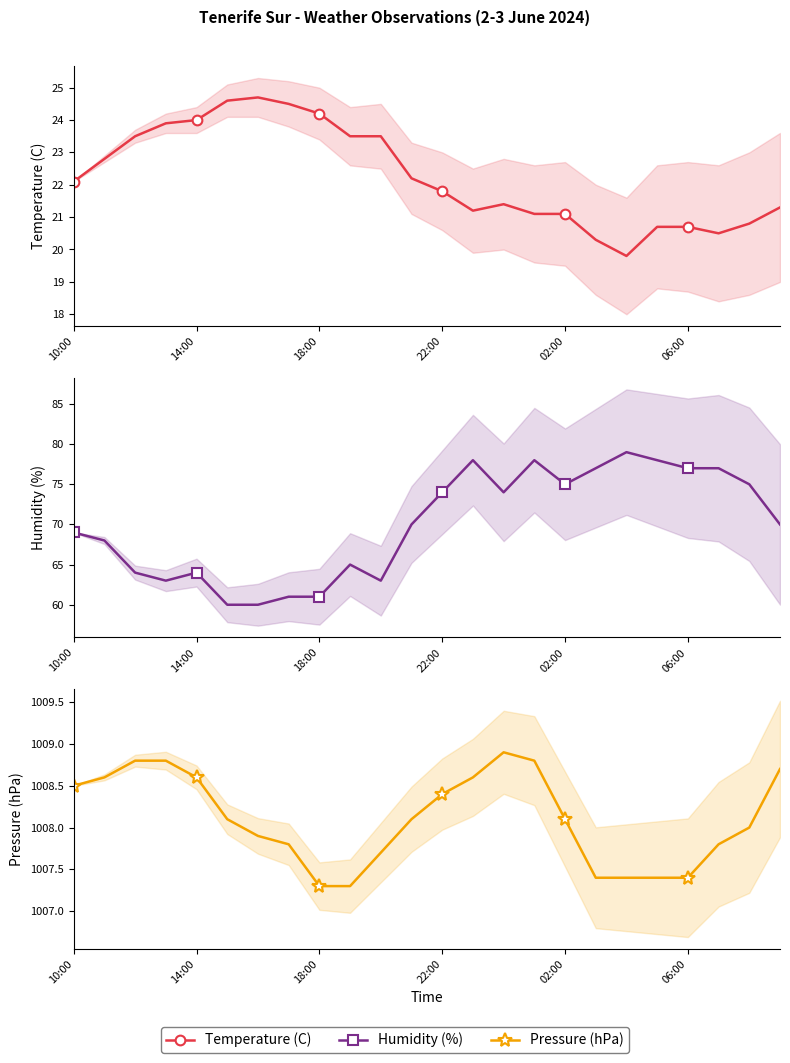

Which category has the highest value in the Temperature (C) series?

6